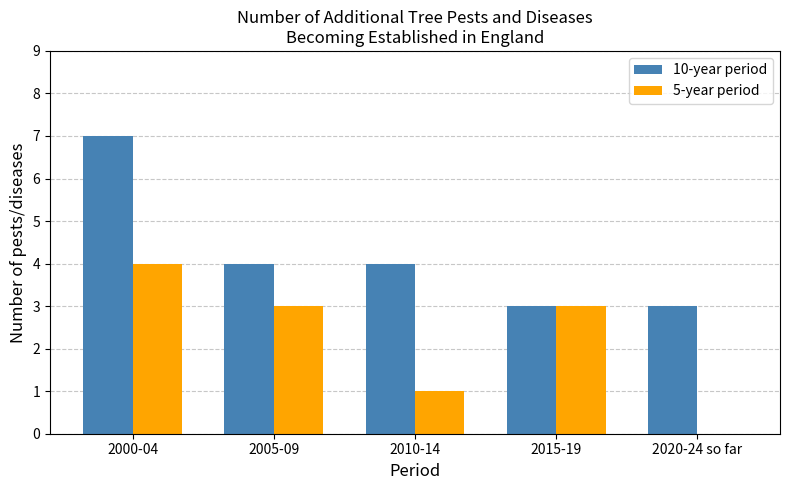

What is the highest value of the 5-year period series?

4